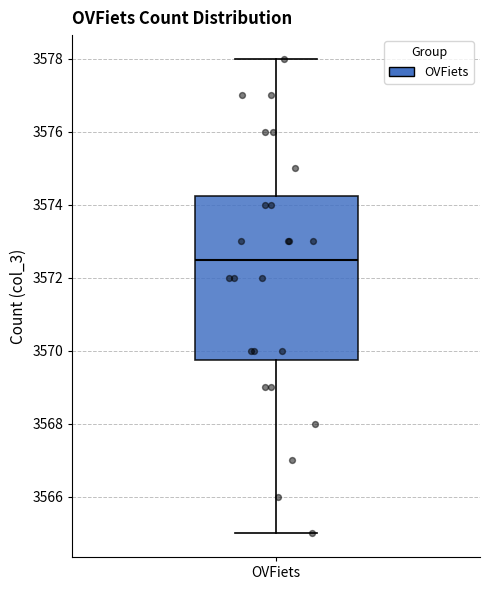

Read this box plot against the y-axis: the position of the median line, the range covered by the box, and the ends of both whiskers. The values are not printed on the chart, so give them approximately, as read against the axis.

median 3572.6, box 3569.8 to 3574.2, whiskers 3565.0 to 3578.0